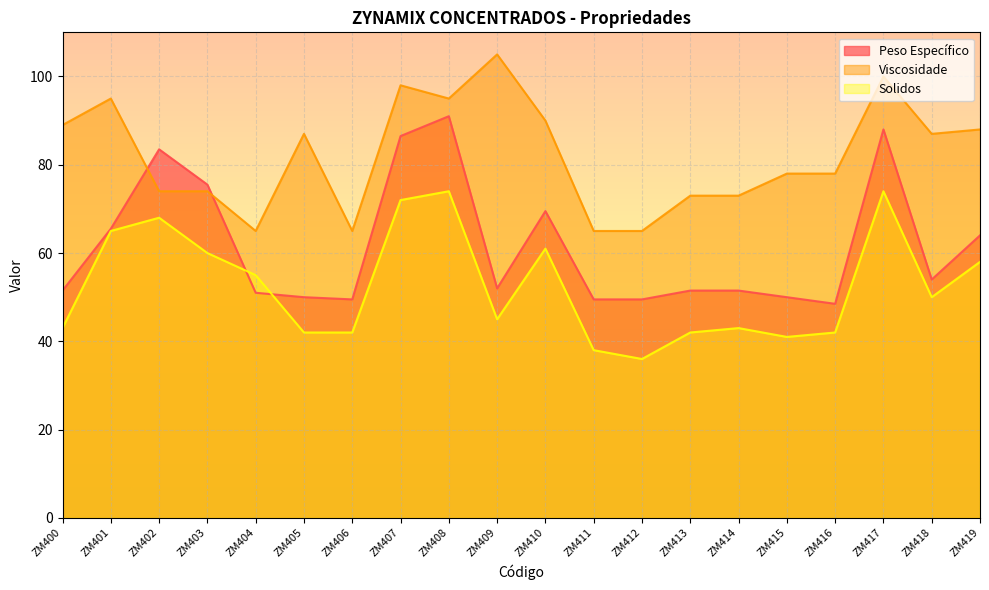

The Viscosidade series shows 105.0 at ZM409. True or false?

True